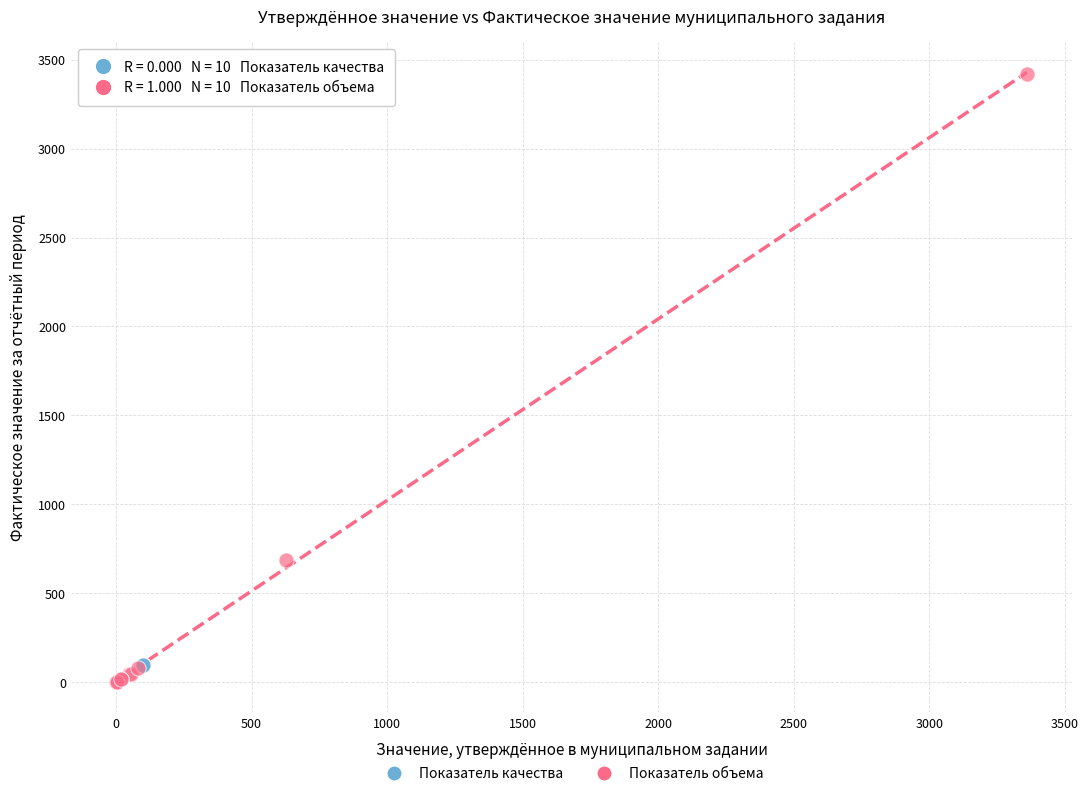

What are all the series names shown in the legend?

Показатель качества, Показатель объема